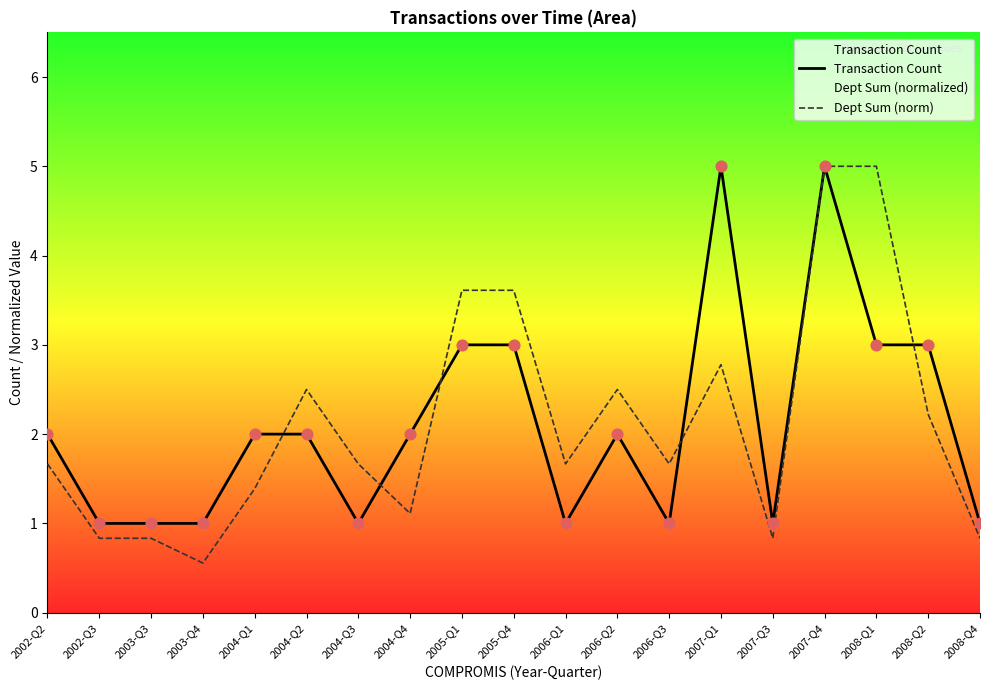

What are all the series names shown in the legend?

Transaction Count, Dept Sum (norm)